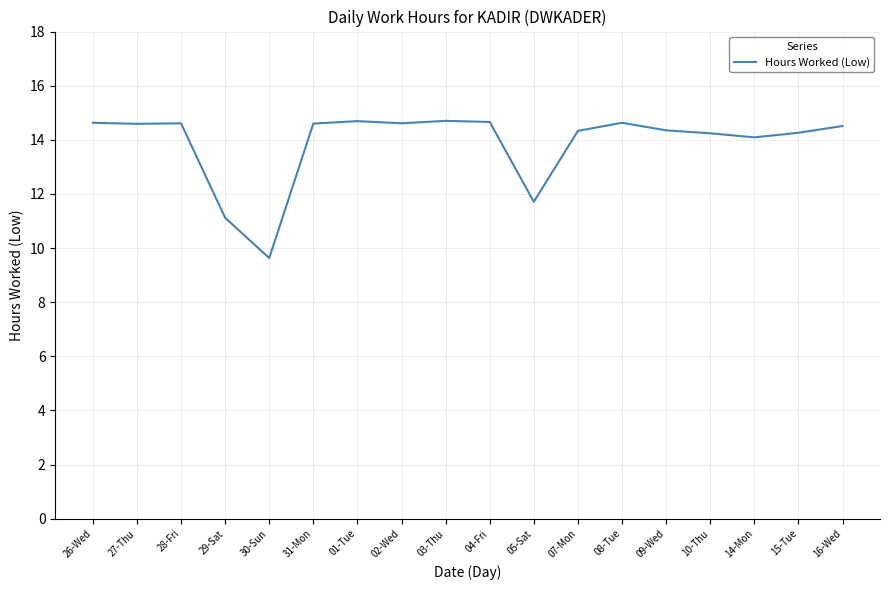

At which category does the chart reach its minimum across all series?

30-Sun